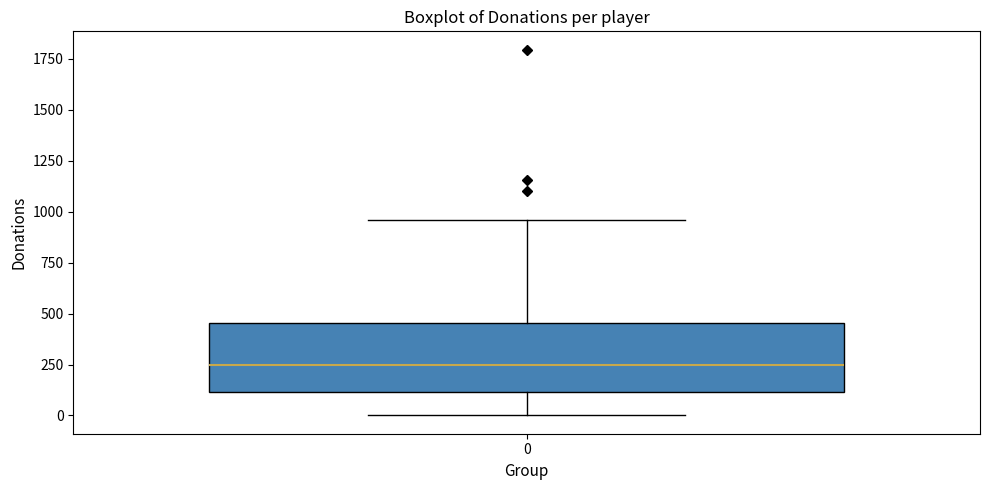

Where is the upper edge of the box at x = 0 on the y-axis? The values are not printed on the chart, so give them approximately, as read against the axis.

450